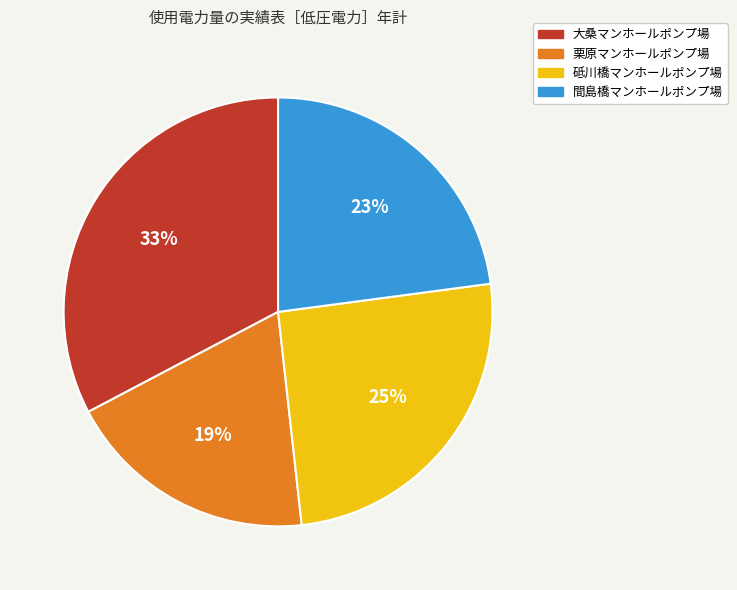

Is the sum of 大桑マンホールポンプ場 and 間島橋マンホールポンプ場 greater than half?

Yes